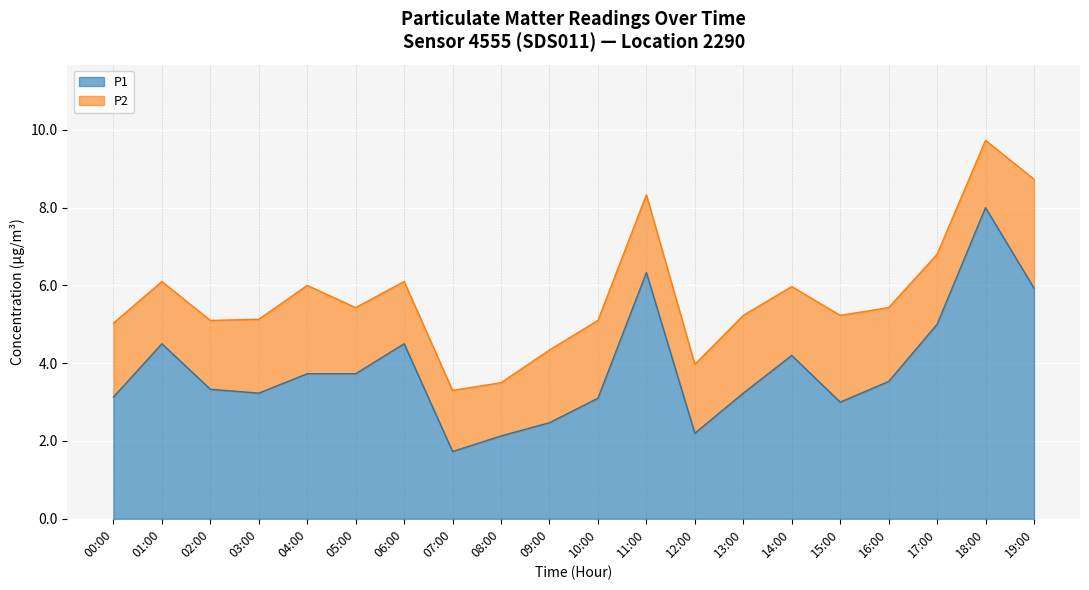

At which category does the data reach its first local peak?

01:00